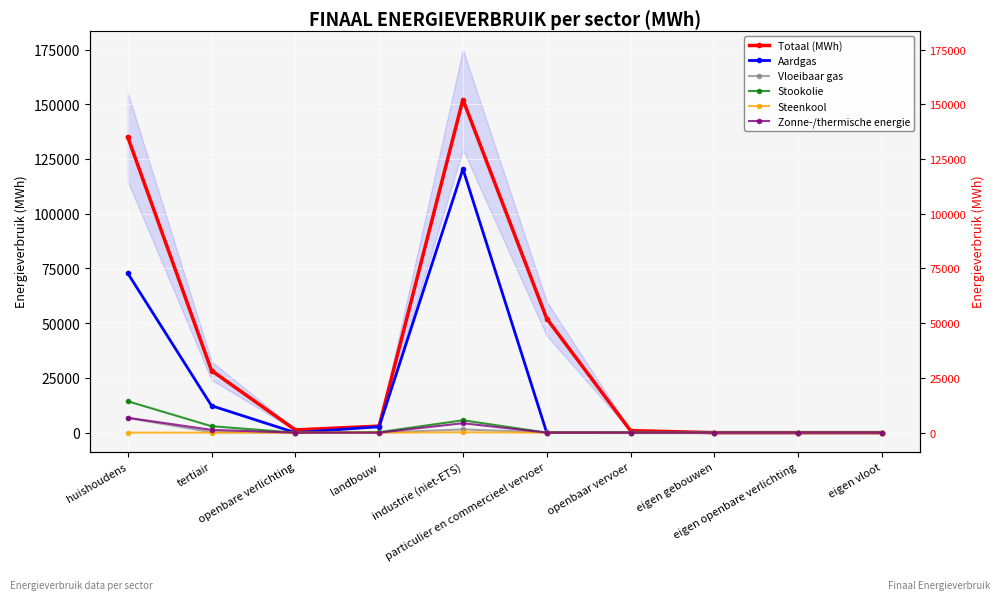

List the series in order of their peak value, lowest first.

Steenkool, Vloeibaar gas, Zonne-/thermische energie, Stookolie, Aardgas, Totaal (MWh)